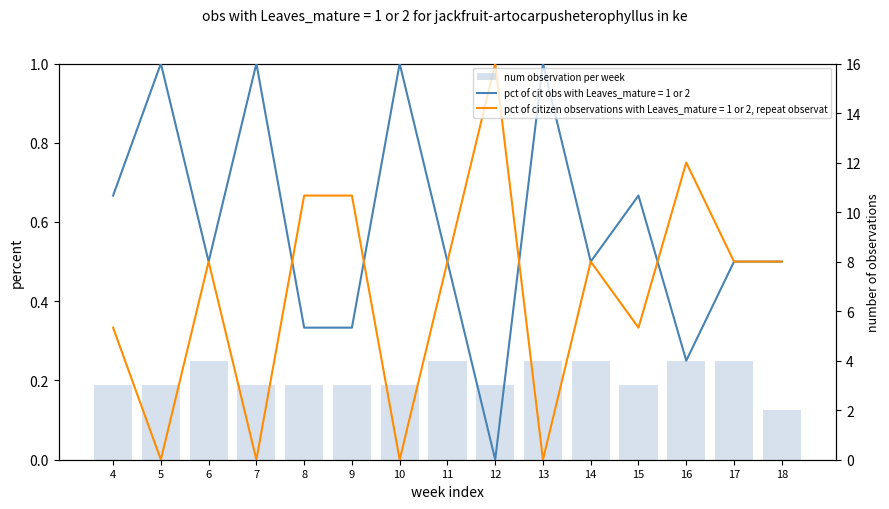

What is the sum of the values at 11 and 12?

7